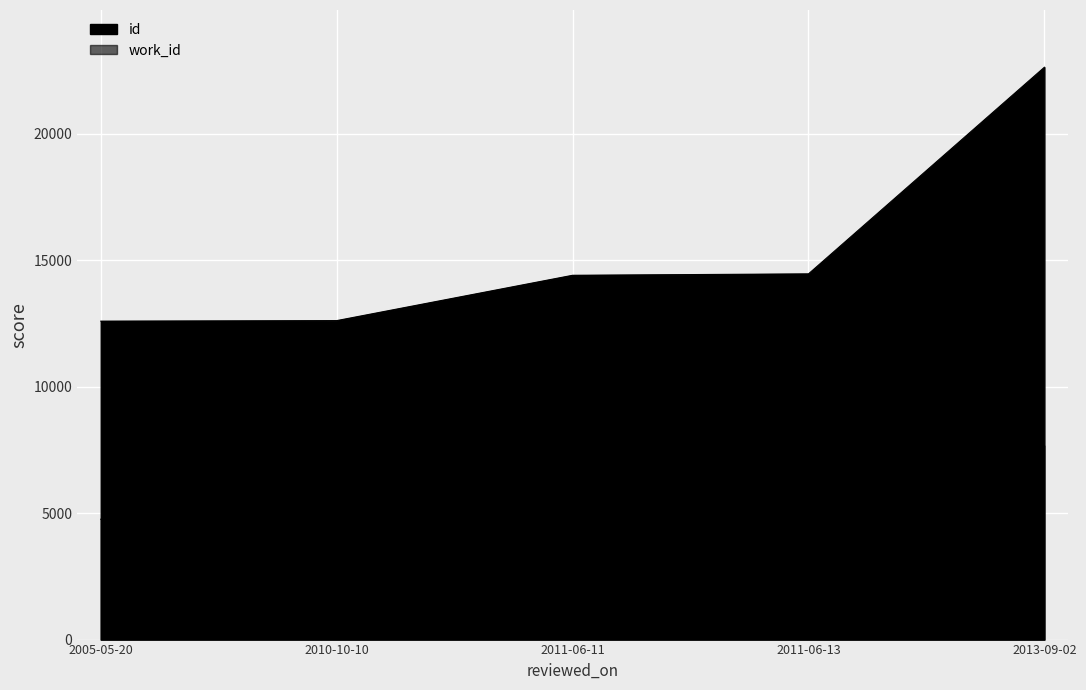

Reading right to left, extract all data points from this chart.

id: 2013-09-02=22624	2011-06-13=14456	2011-06-11=14400	2010-10-10=12608	2005-05-20=12587
work_id: 2013-09-02=7665	2011-06-13=5366	2011-06-11=5366	2010-10-10=4762	2005-05-20=4757